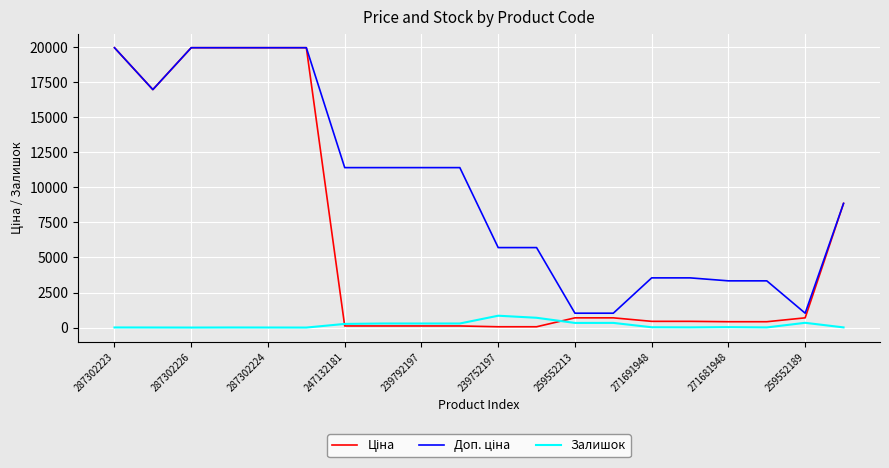

What is the maximum value shown in the chart?

19964.2